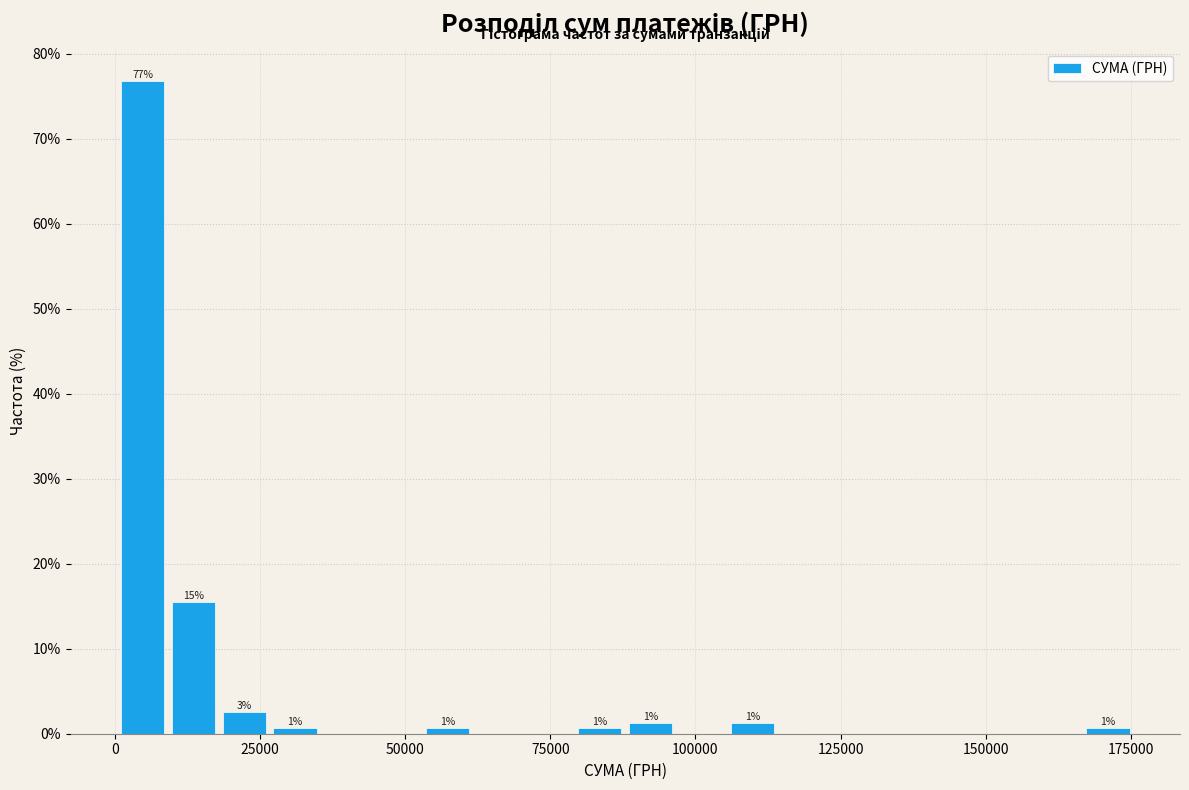

Read against the x-axis, roughly where is the centre of the tallest bar?

5000